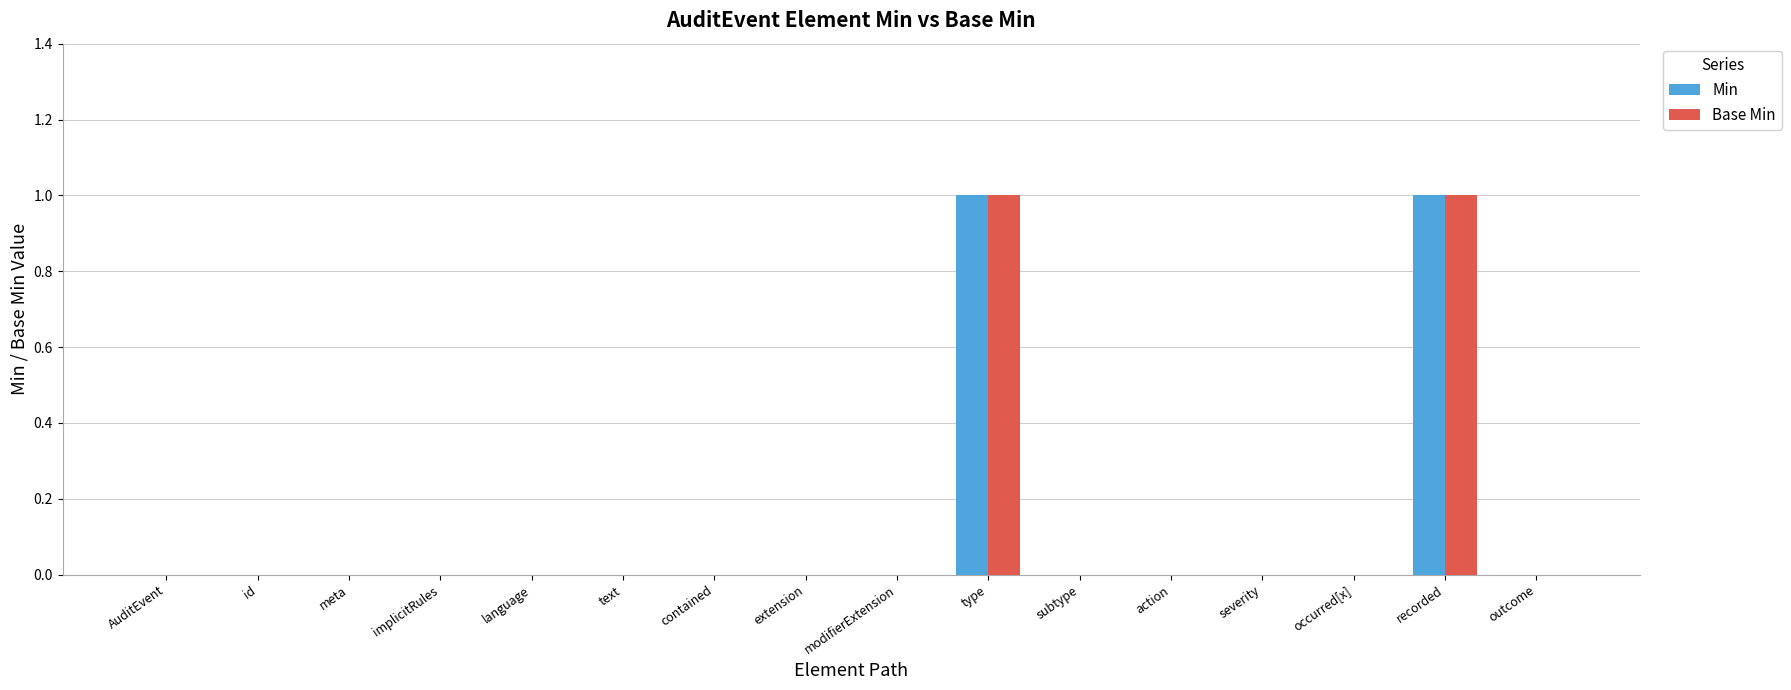

Does the chart contain stacked bars?

No